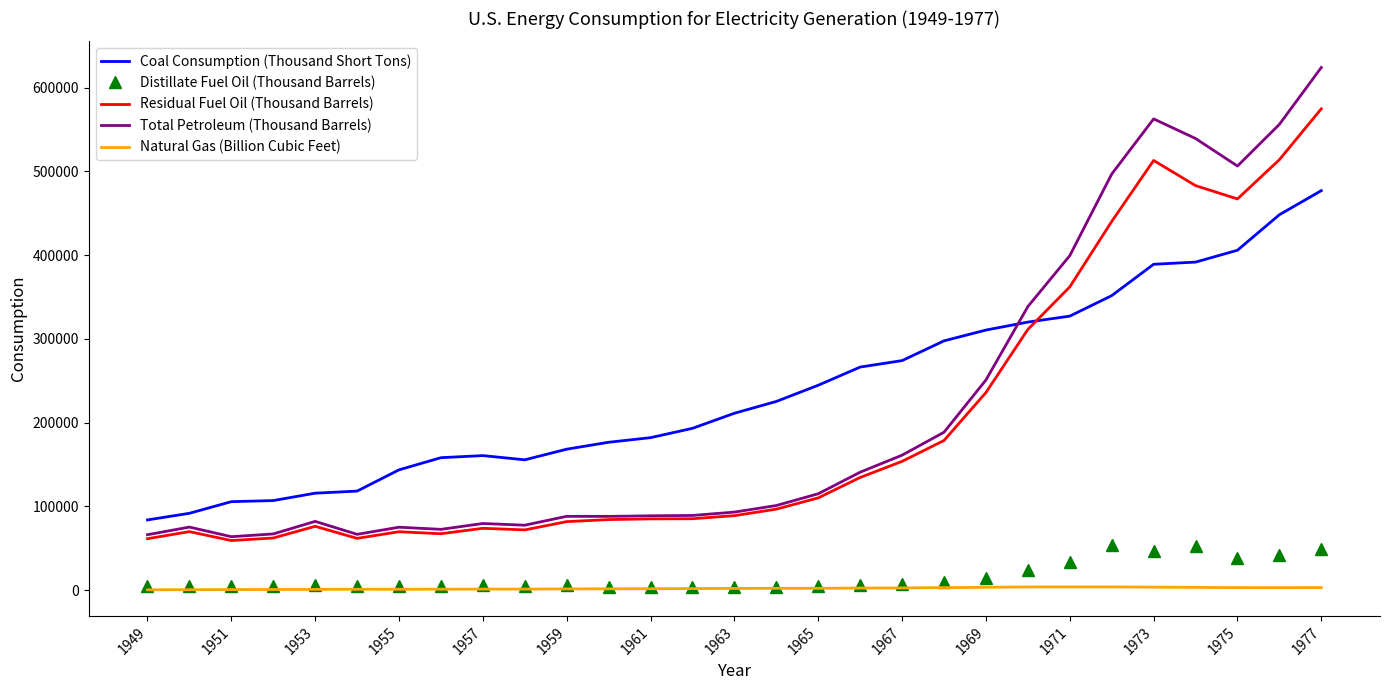

What is the average value of the Distillate Fuel Oil (Thousand Barrels) series?

15989.1